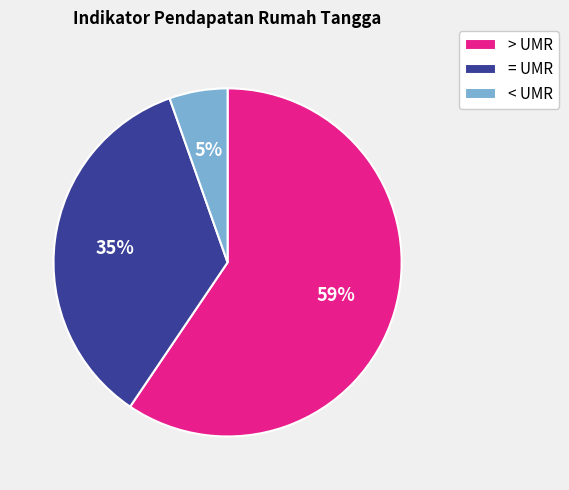

The = UMR slice represents 35% of the pie. True or false?

True